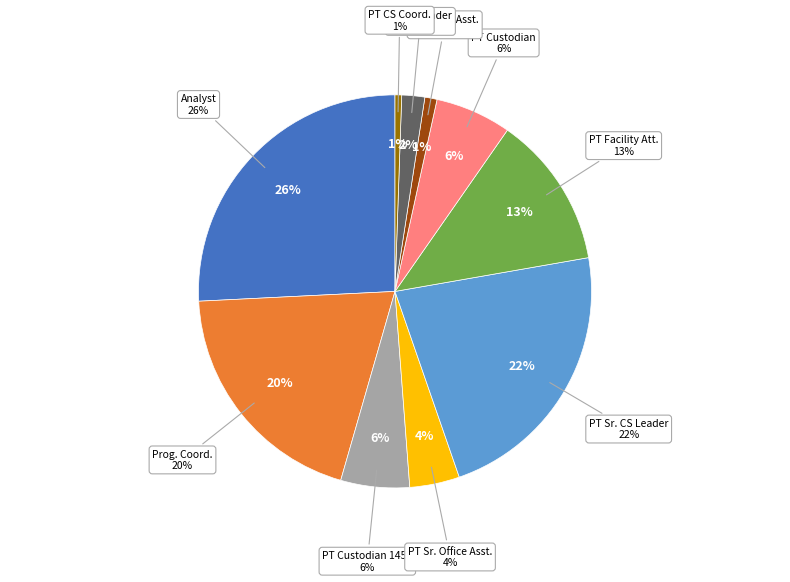

What is the change in value from 4235 Community Services Analyst to 7200 PT CS Coordinator?

-74921